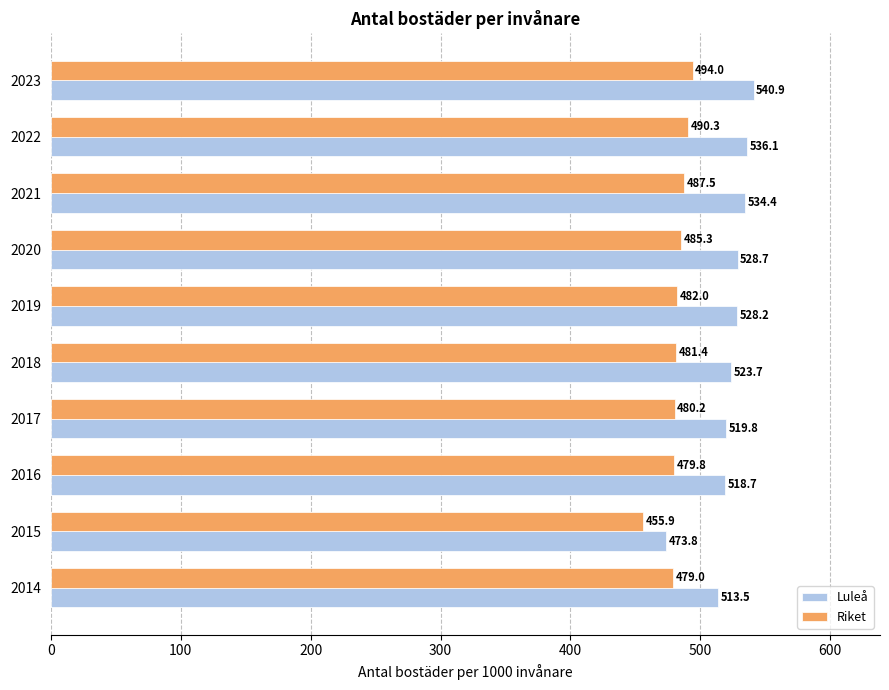

List the labels in order of Riket value, smallest first.

2015, 2014, 2016, 2017, 2018, 2019, 2020, 2021, 2022, 2023